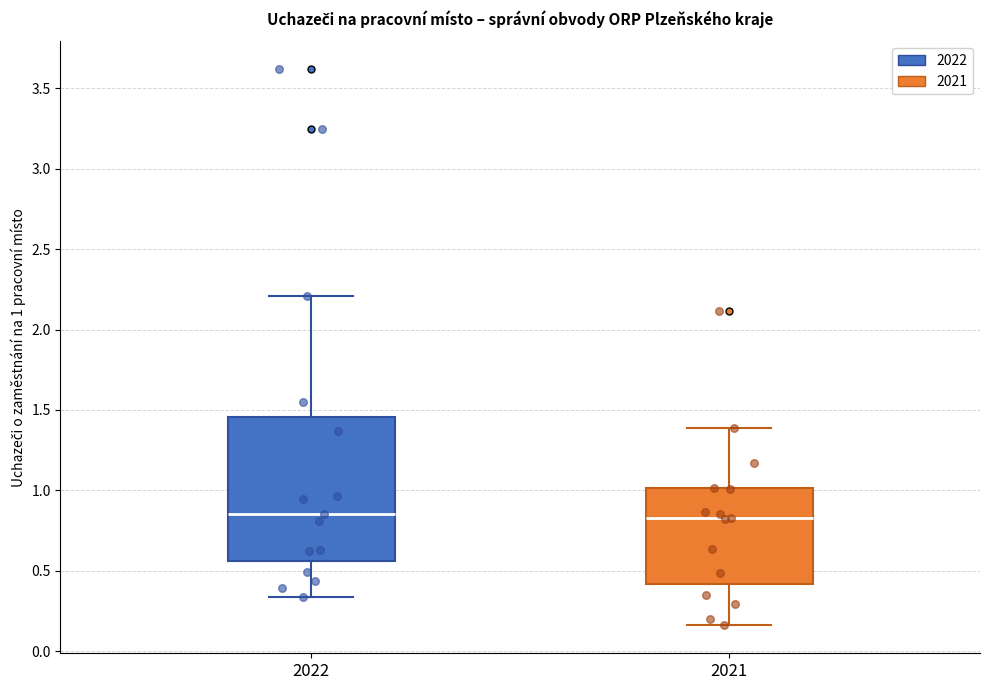

Reading left to right, read every box against the y-axis: the position of its median line, the range the box covers, and the ends of its whiskers. The values are not printed on the chart, so give them approximately, as read against the axis.

2022: median 0.85, box 0.55 to 1.45, whiskers 0.35 to 2.20
2021: median 0.85, box 0.40 to 1.00, whiskers 0.15 to 1.40